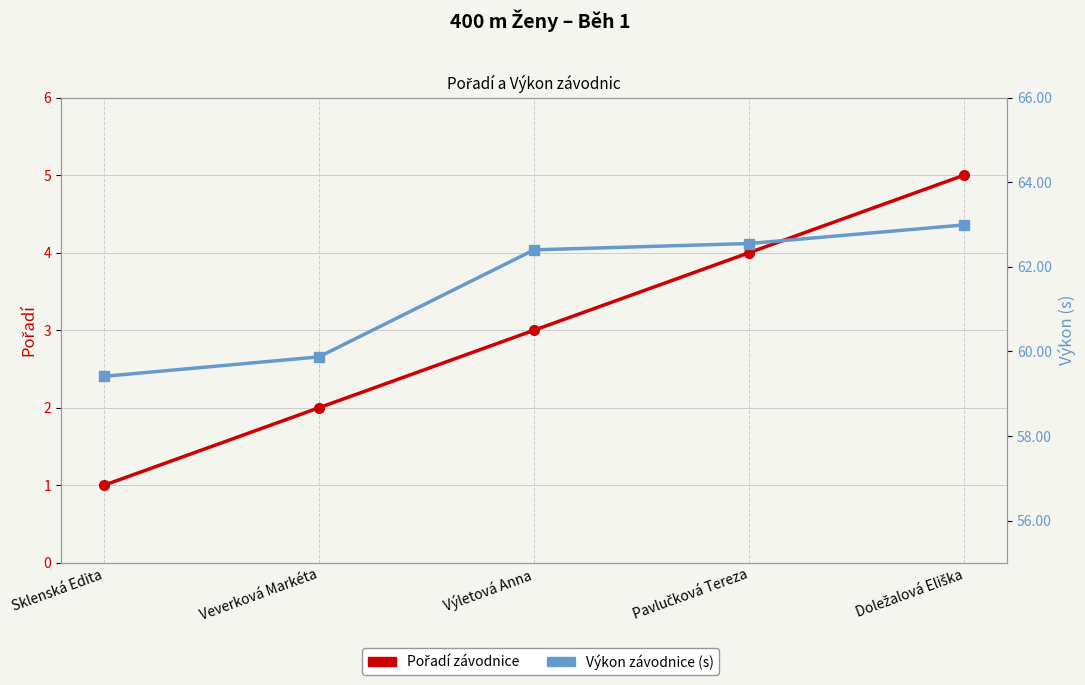

What is the label of the 4th point from the left?

Pavlučková Tereza